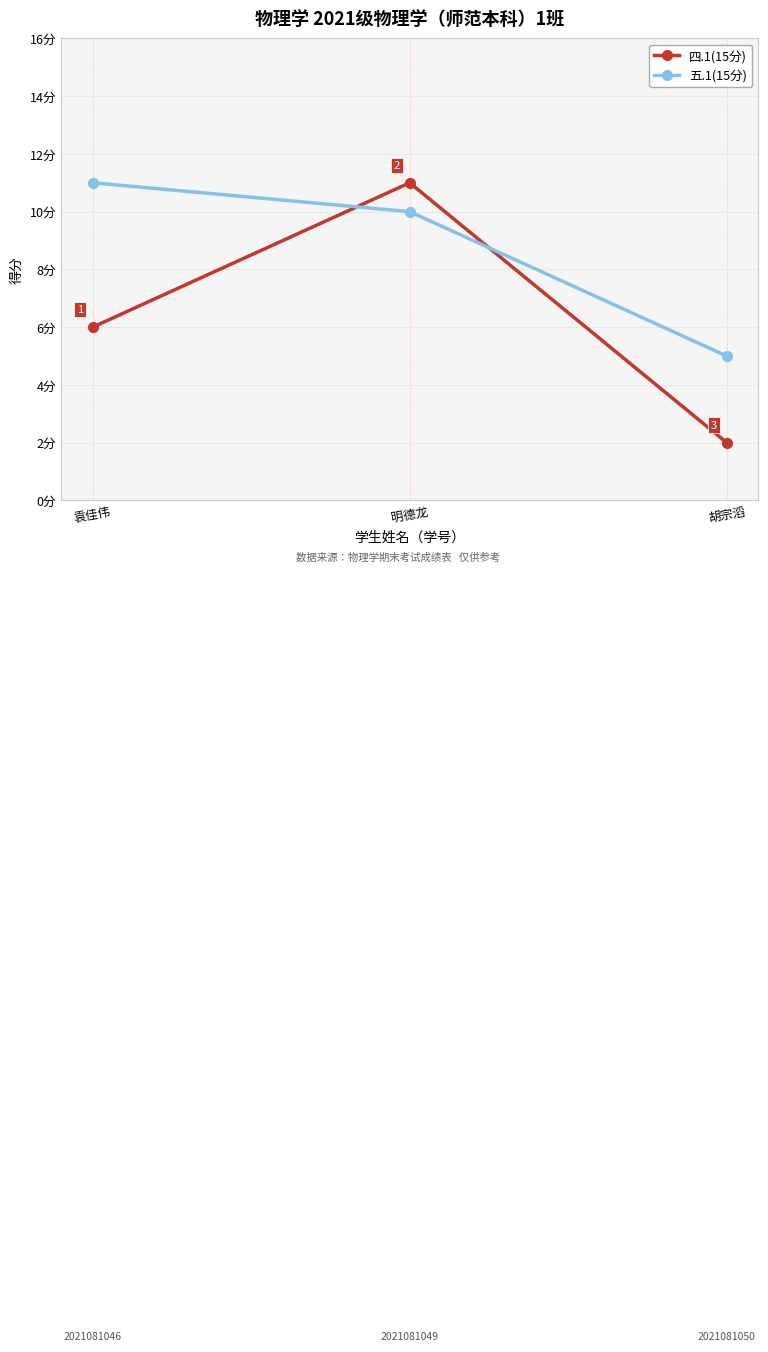

List the labels in order of 五.1(15分) value, largest first.

袁佳伟, 明德龙, 胡宗滔